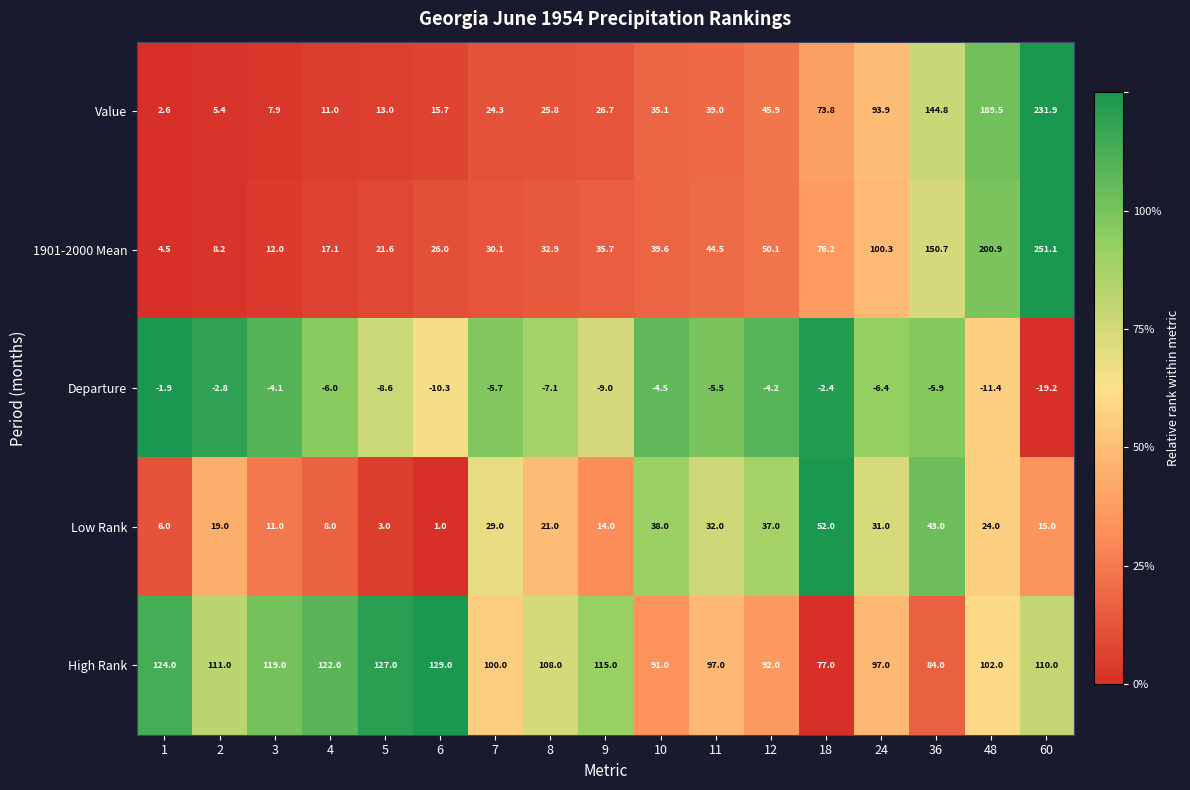

The Value series shows 252.5 at 48. True or false?

False